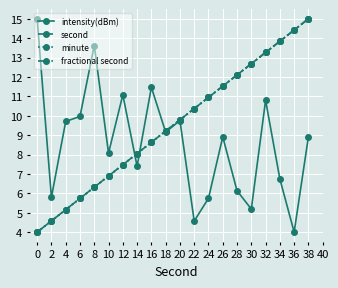

In intensity(dBm), how many points are higher than both neighbors (excluding endpoints)?

6